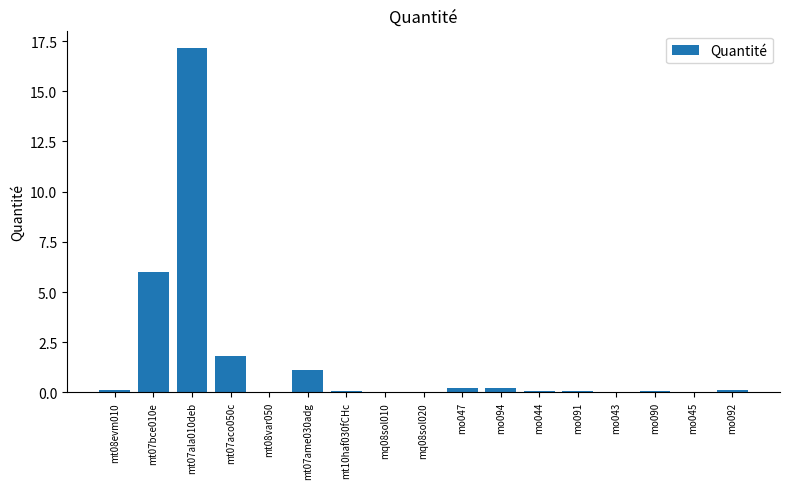

The chart shows a value of 0.1 at mo044. True or false?

True